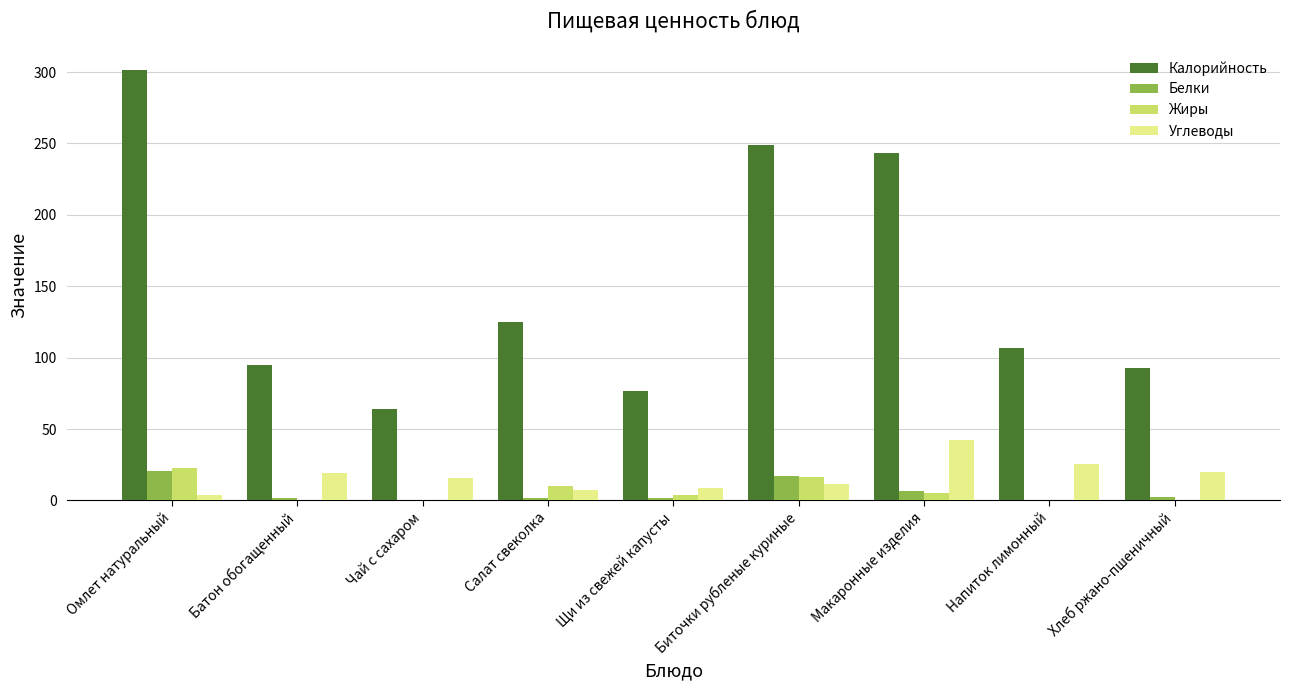

At which label does Углеводы first exceed 16?

Батон обогащенный